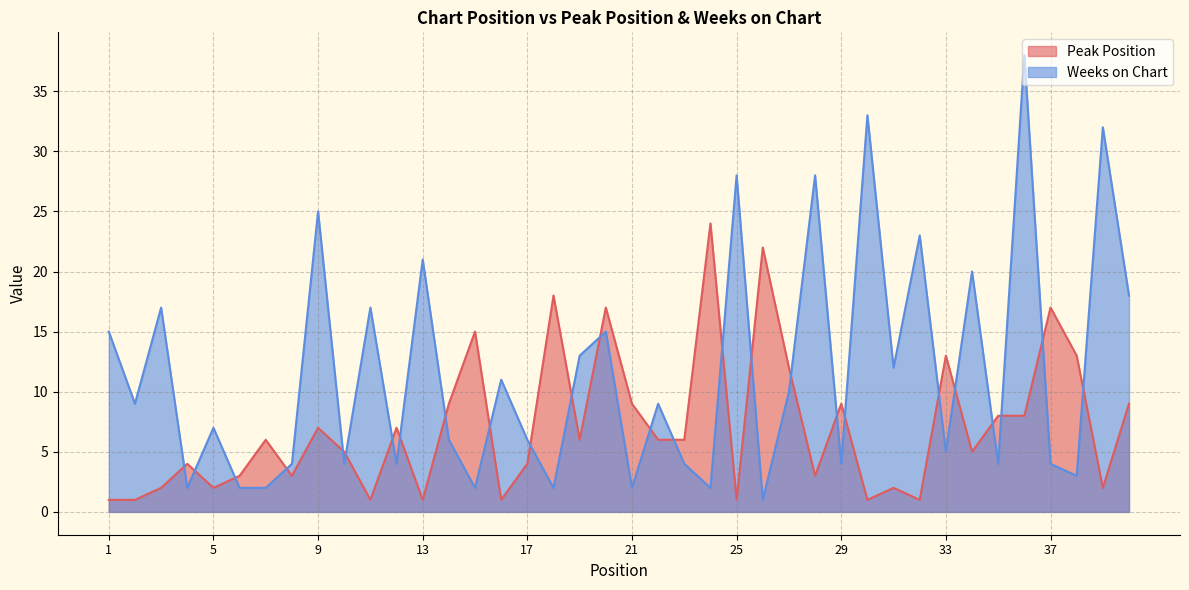

Which has a higher value, 6 or 1?

6